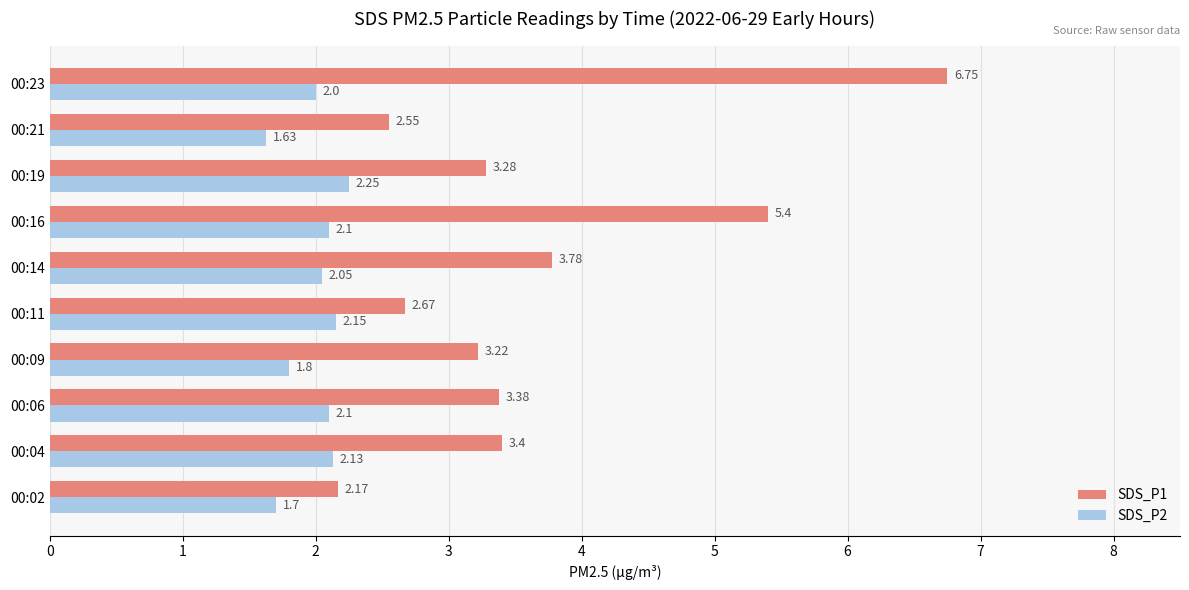

How many data points does each series have?

10